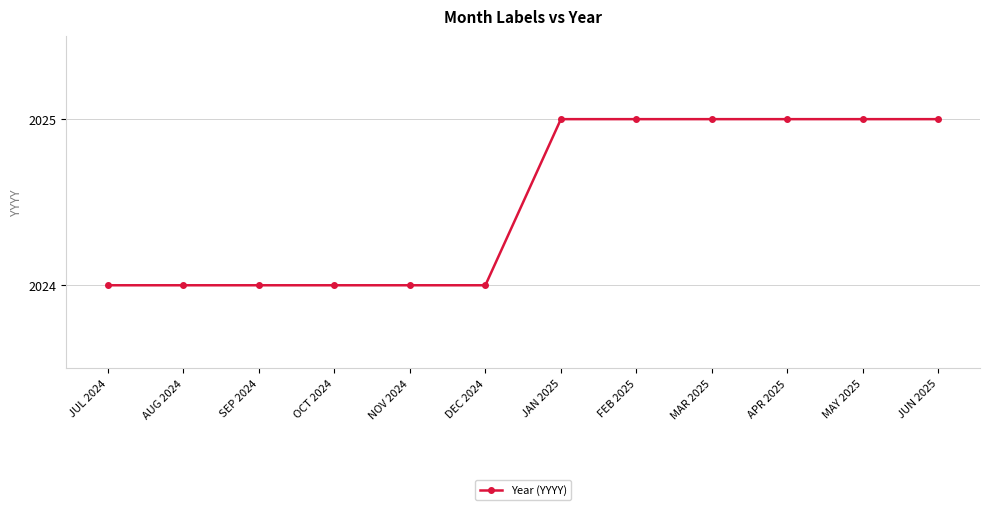

What is the difference between the maximum and minimum values?

1